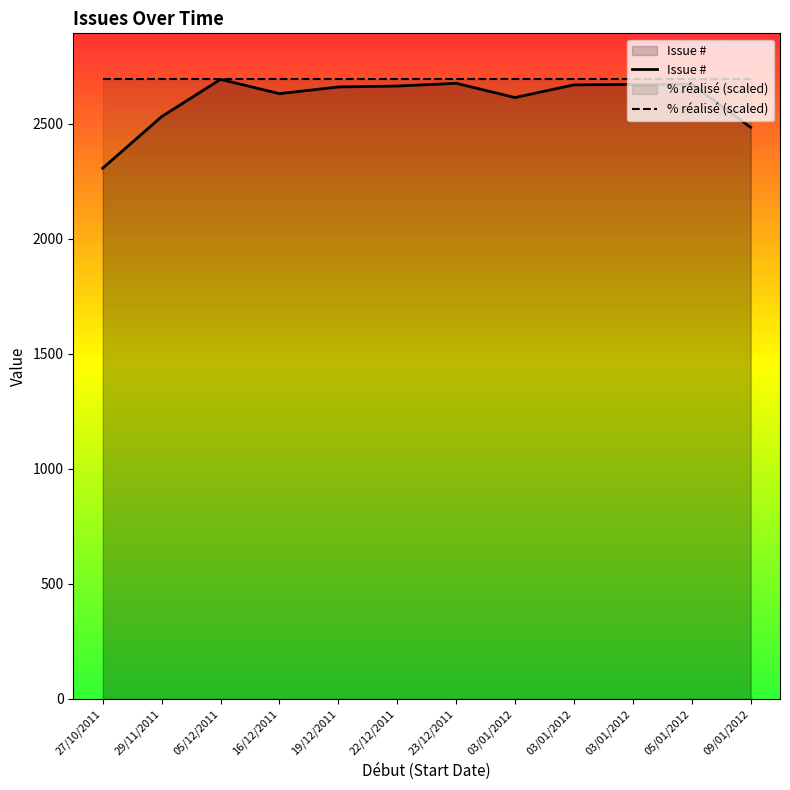

Reading left to right, extract all data points from this chart.

Issue #: 27/10/2011=2306	29/11/2011=2530	05/12/2011=2692	16/12/2011=2630	19/12/2011=2659	22/12/2011=2663	23/12/2011=2675	03/01/2012=2613	03/01/2012=2668	03/01/2012=2670	05/01/2012=2671	09/01/2012=2484
% réalisé (scaled): 27/10/2011=2692	29/11/2011=2692	05/12/2011=2692	16/12/2011=2692	19/12/2011=2692	22/12/2011=2692	23/12/2011=2692	03/01/2012=2692	03/01/2012=2692	03/01/2012=2692	05/01/2012=2692	09/01/2012=2692